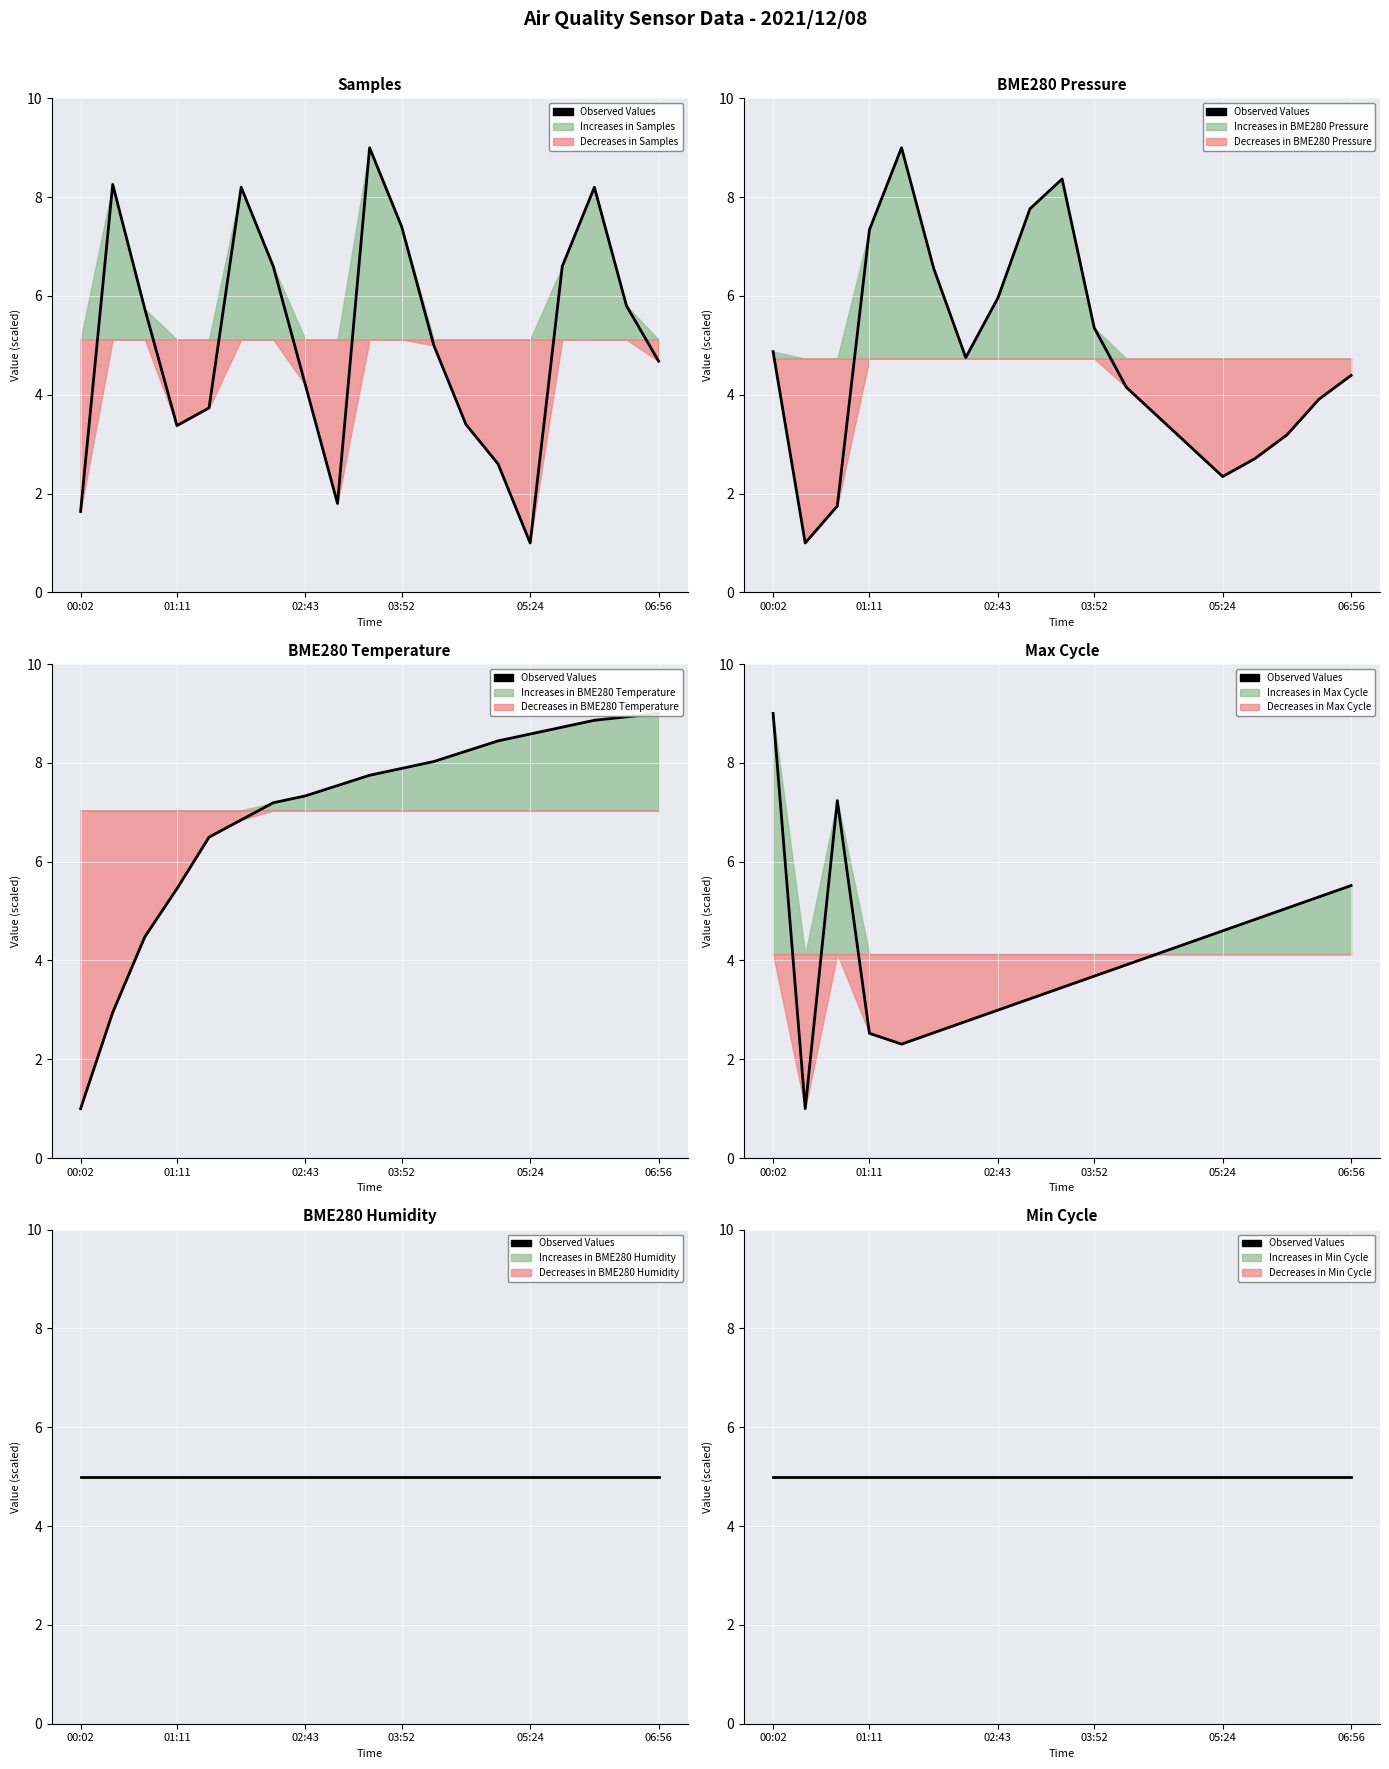

Which series changed the most between 01:11 and 01:57?

Samples